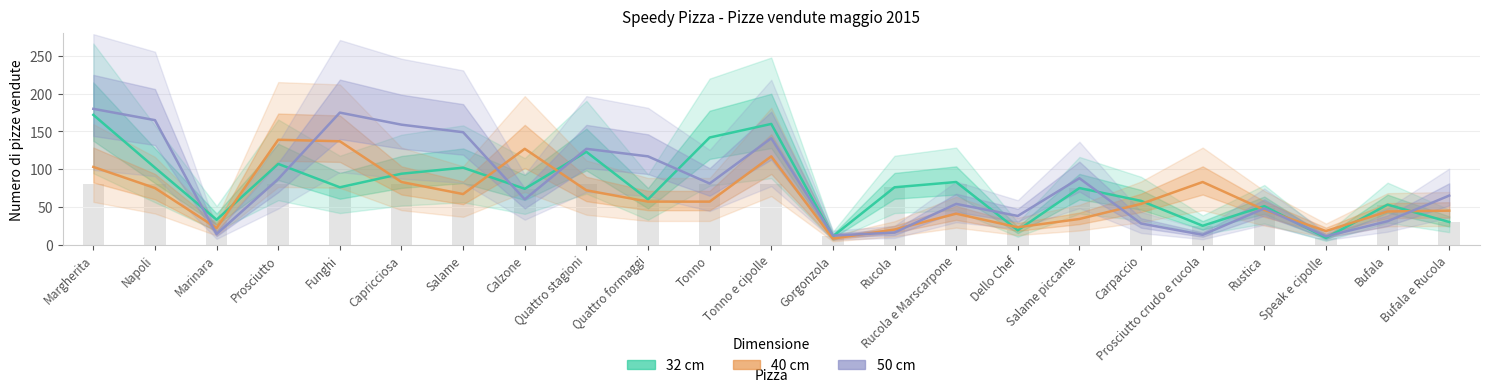

How many bars are there in each group?

3